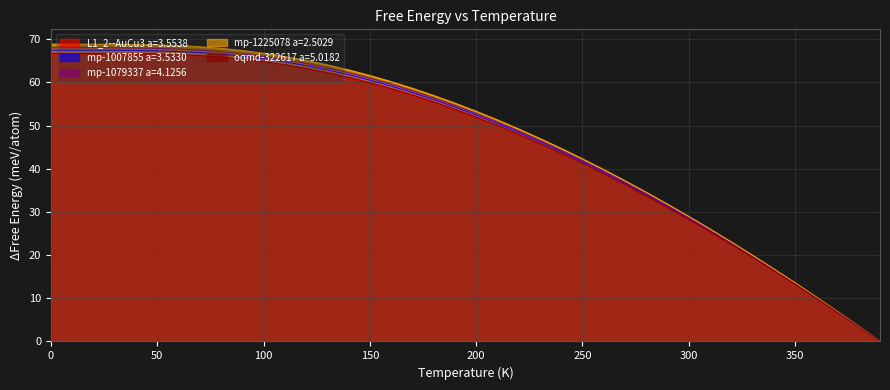

What are all the series names shown in the legend?

L1_2--AuCu3 a=3.5538, mp-1007855 a=3.5330, mp-1079337 a=4.1256, mp-1225078 a=2.5029, oqmd-322617 a=5.0182